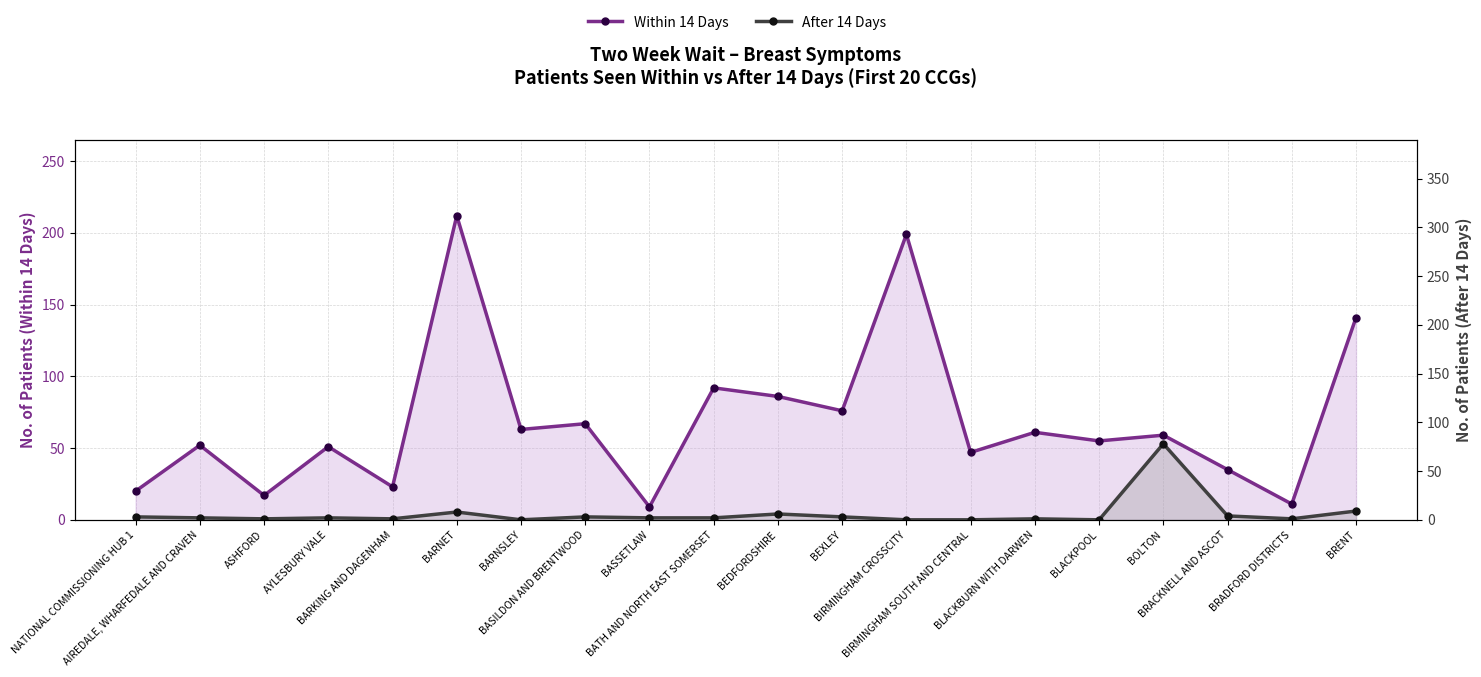

What is the spread (max minus min) of values at AYLESBURY VALE?

49